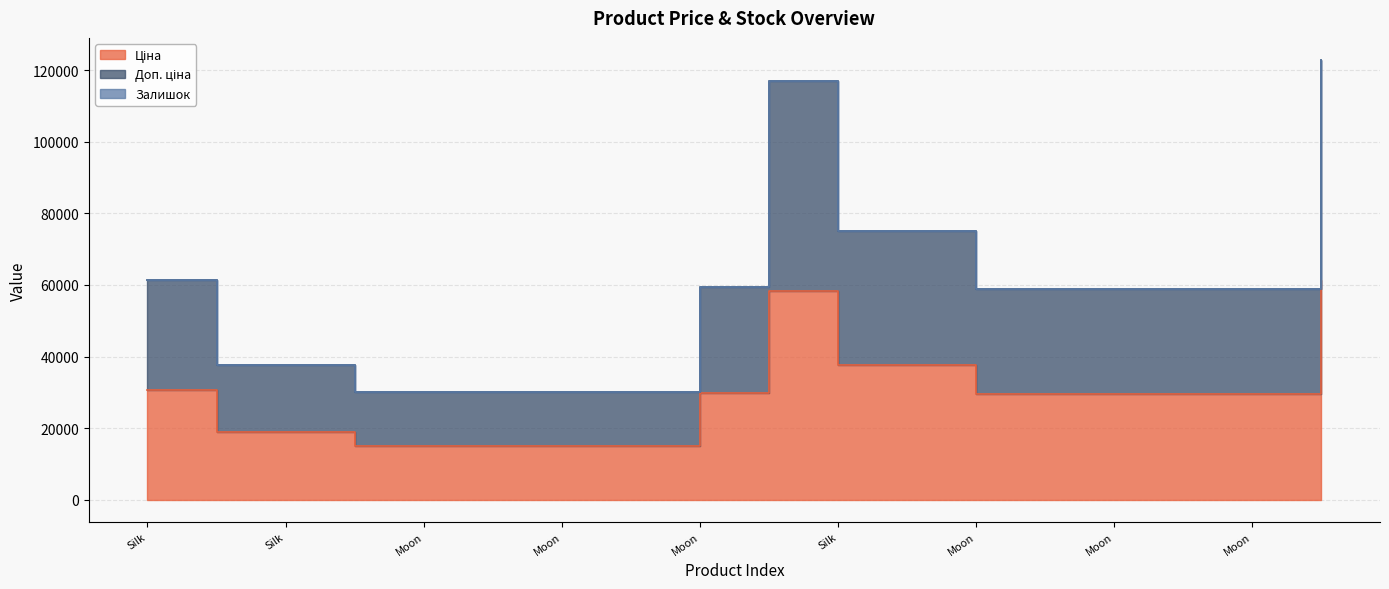

How many values in the Доп. ціна series are below 58982?

7